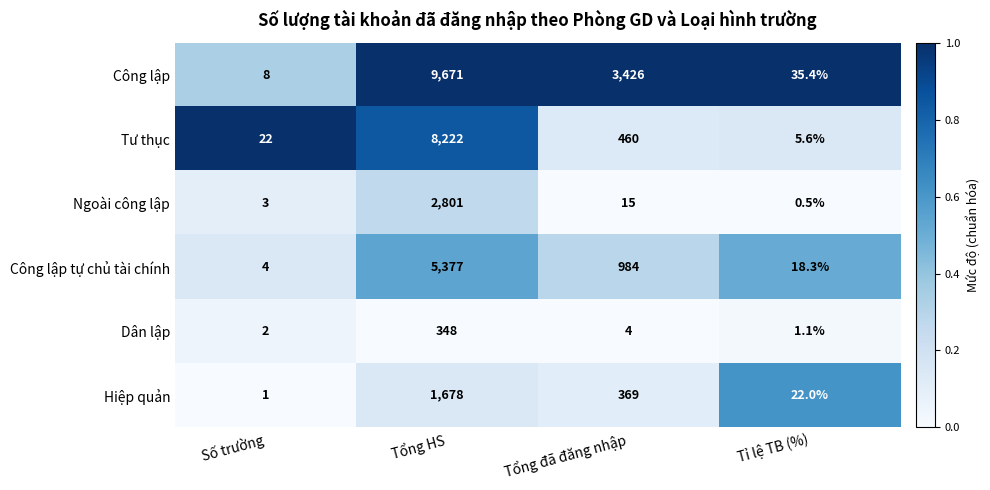

What is the sum of the Công lập tự chủ tài chính values at Tổng đã đăng nhập and Số trường?

988.0